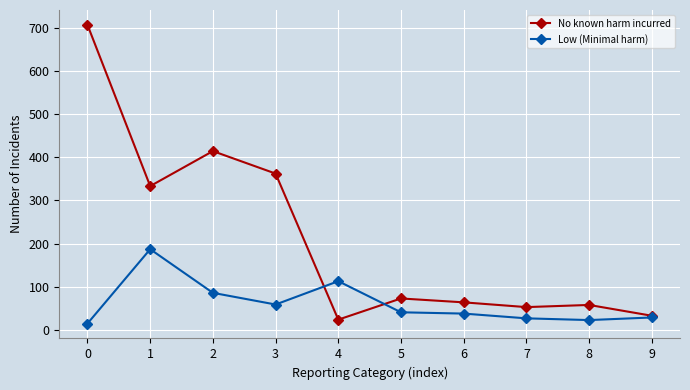

Read the No known harm incurred value at 7, to the nearest 100.

100